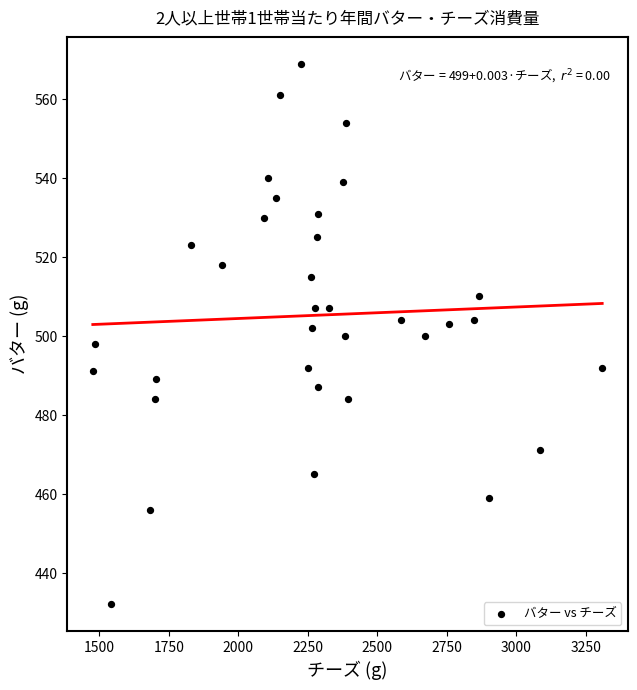

What is the range of Y values (max minus min)?

137